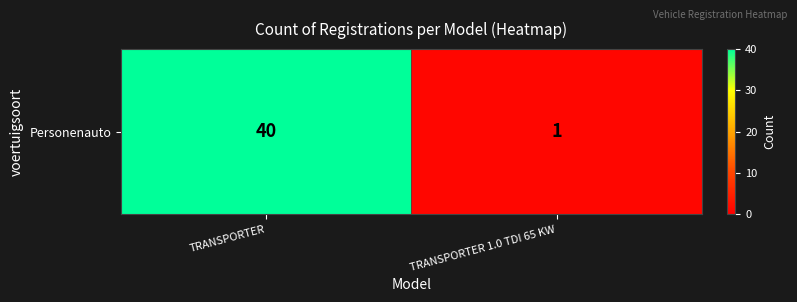

How many distinct data groups are displayed?

1